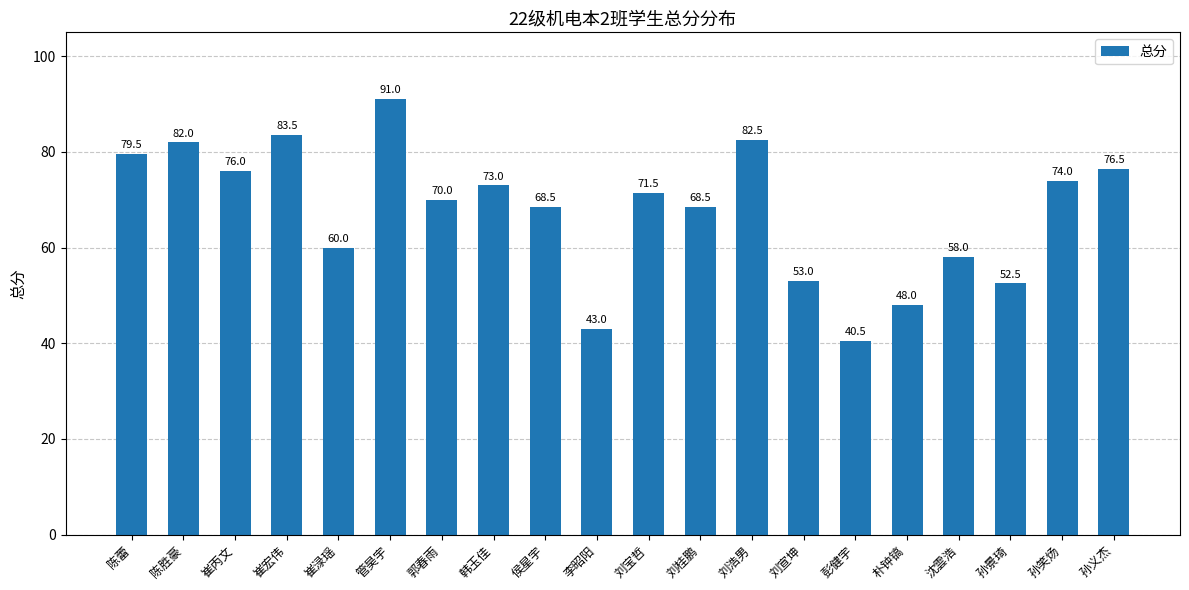

How many data points are less than 71?

10